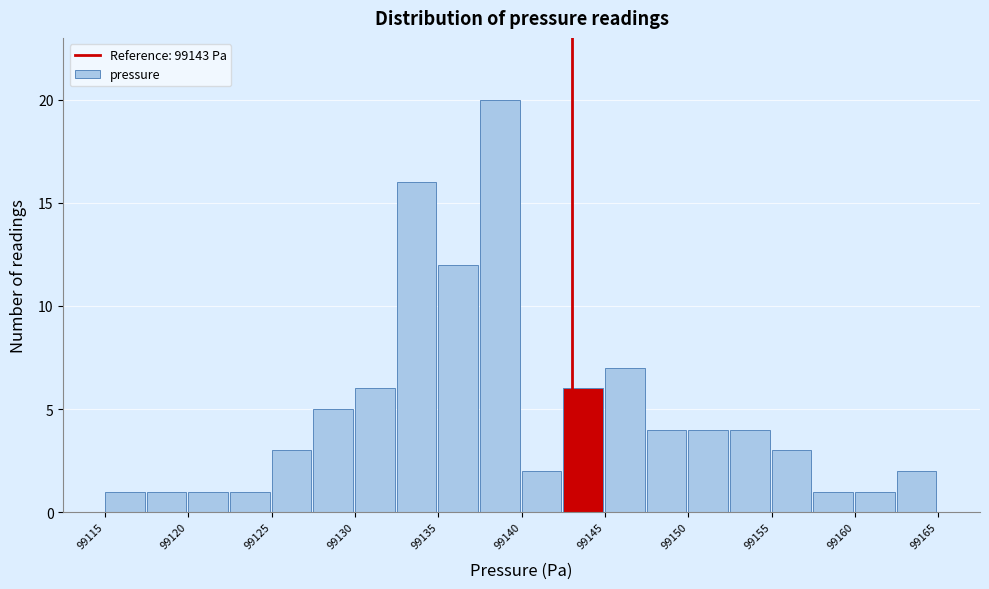

Which range on the x-axis has the tallest bar?

99137.5 to 99140.0